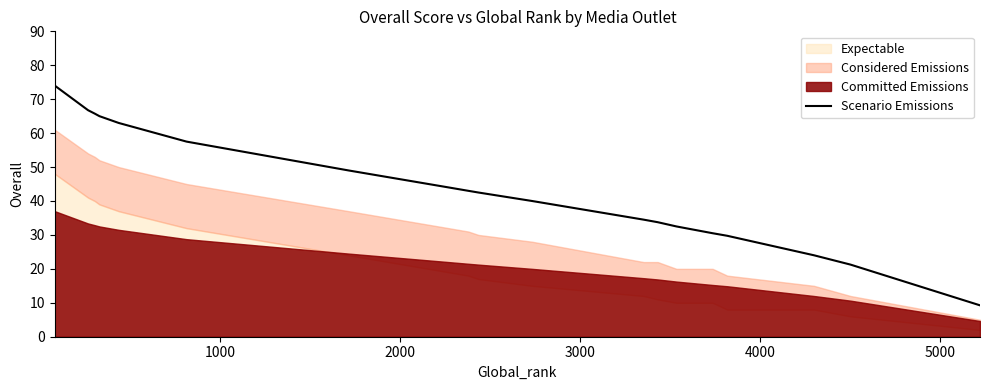

Does the chart display data point markers on the line(s)?

No